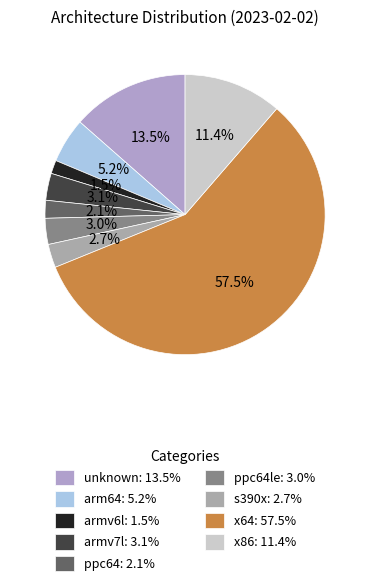

To the nearest percent, what is the difference between the largest and smallest slice percentages?

56%